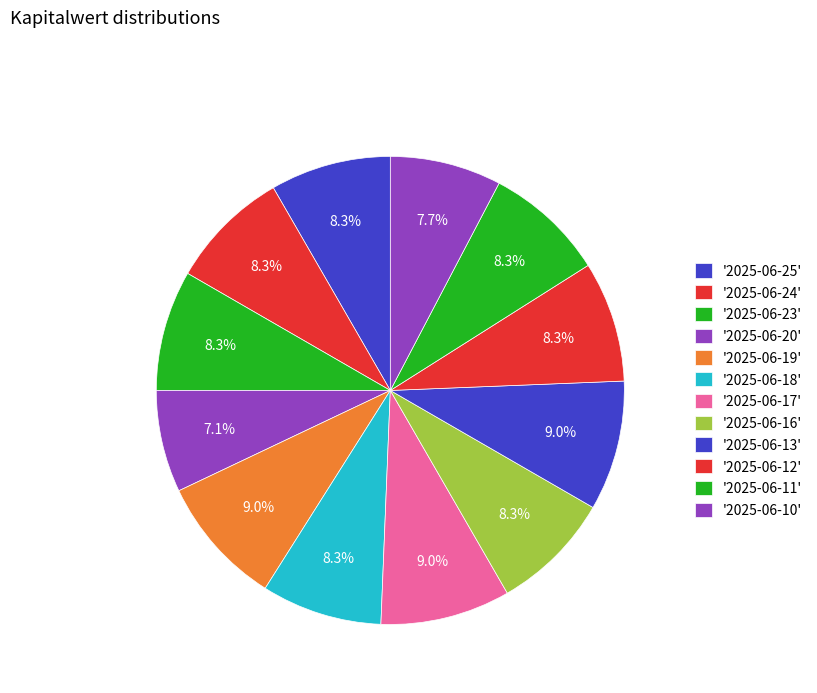

What is the smallest slice in the pie chart?

2025-06-20